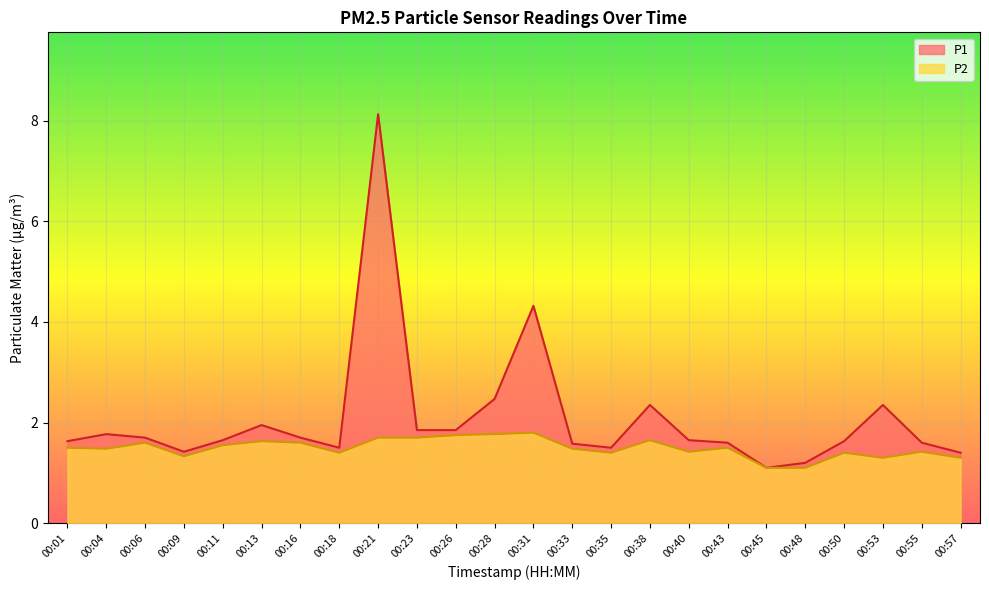

What is the value of the P2 point at the 24th from the left?

1.3